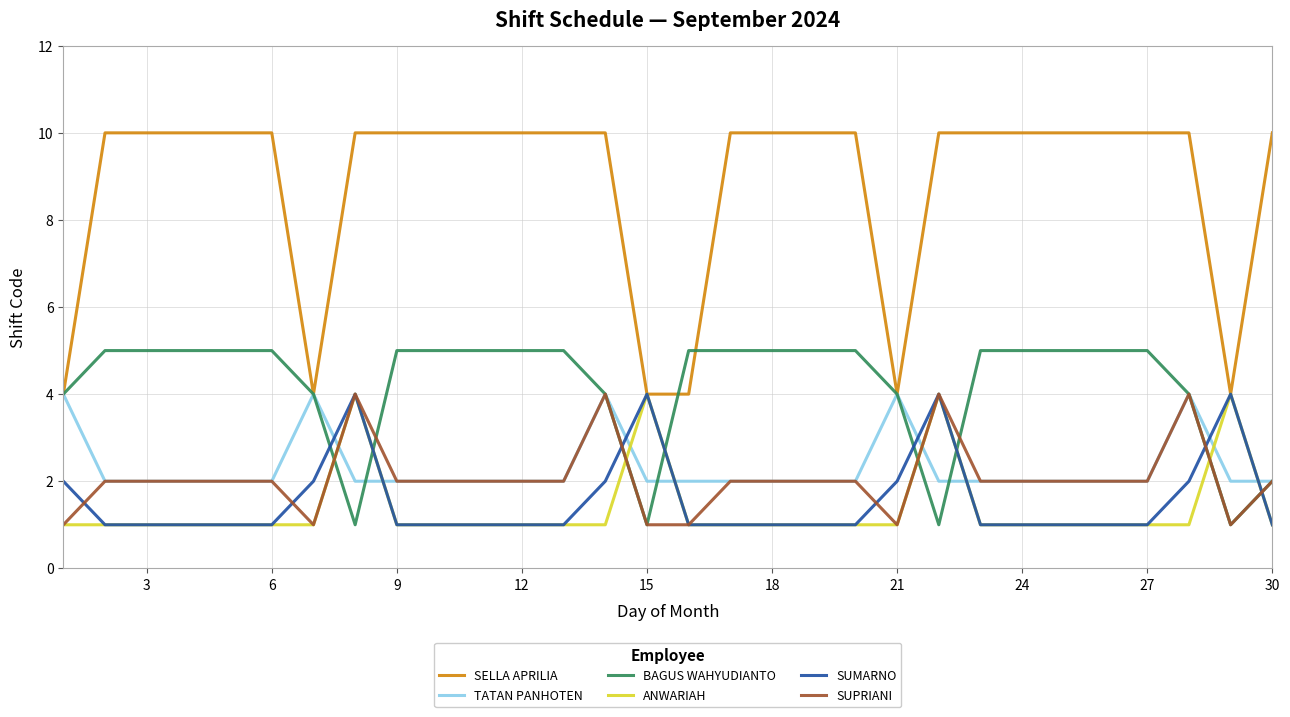

Which series has the widest spread of values?

SELLA APRILIA